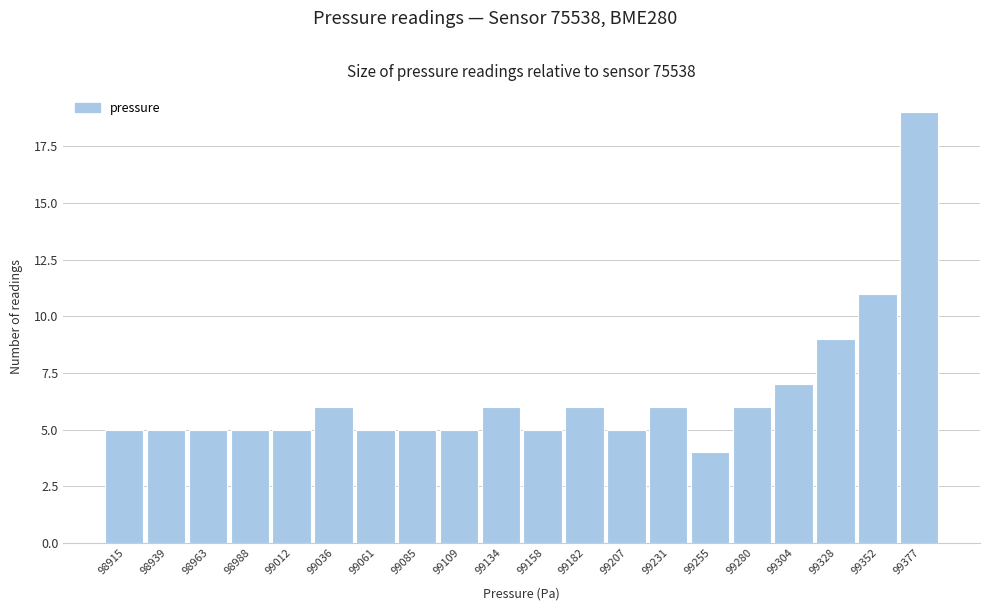

Reading left to right, extract all data points from this chart.

5	5	5	5	5	6	5	5	5	6	5	6	5	6	4	6	7	9	11	19